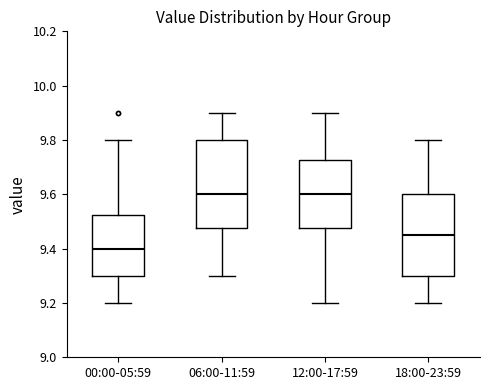

Comparing the boxes themselves (not the whiskers), which one is the tallest?

06:00-11:59